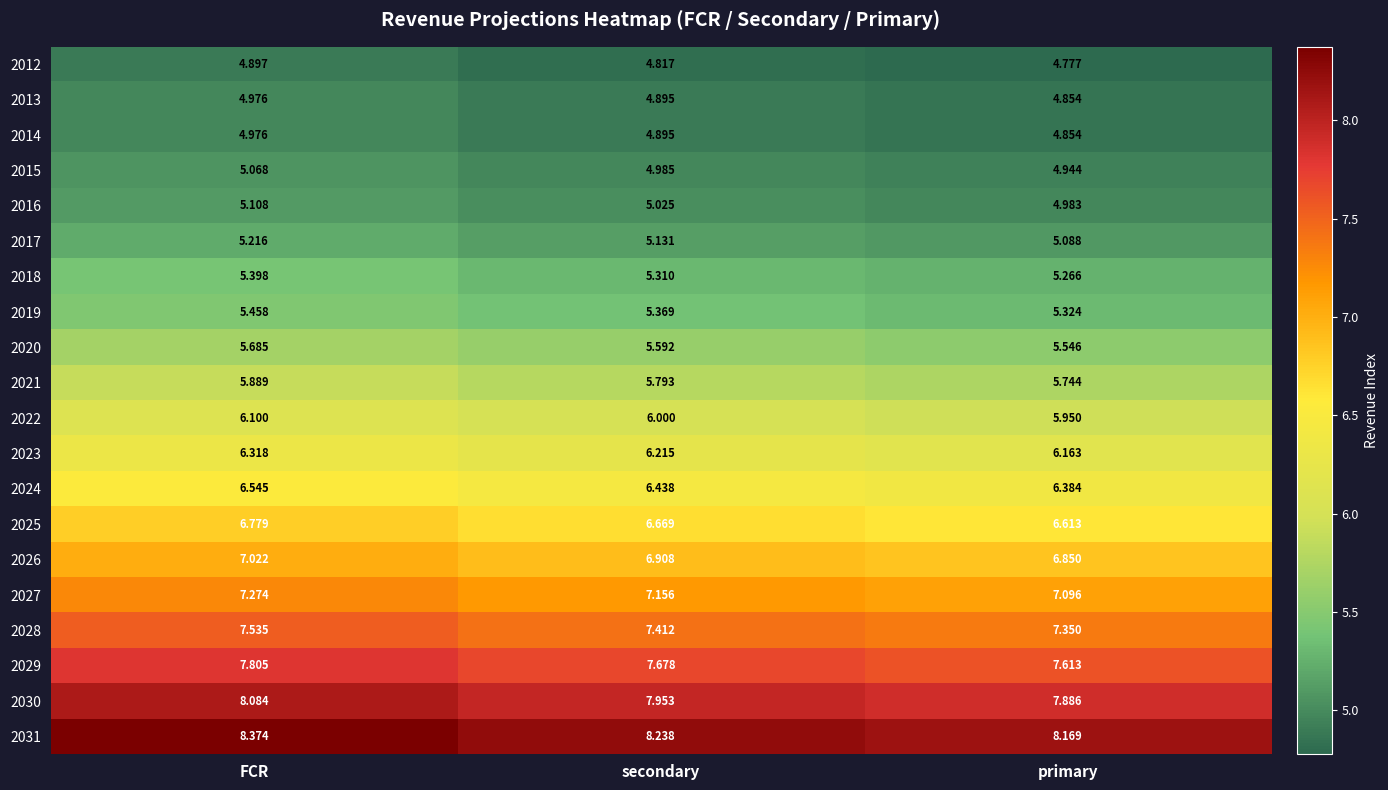

At how many categories does at least one series exceed 7?

3